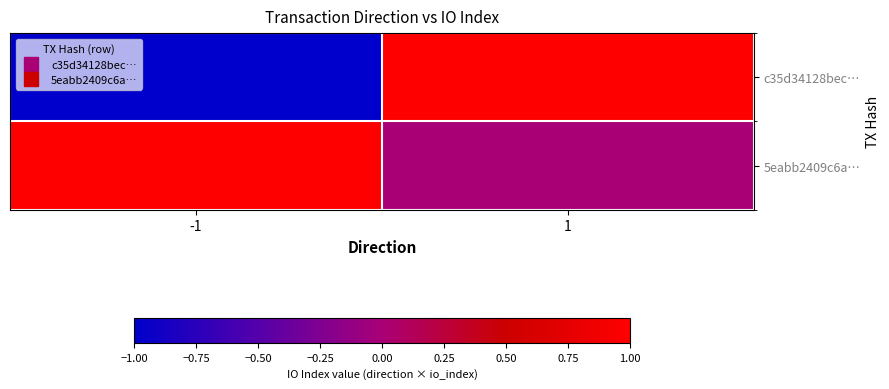

Count the number of categories in the chart.

2